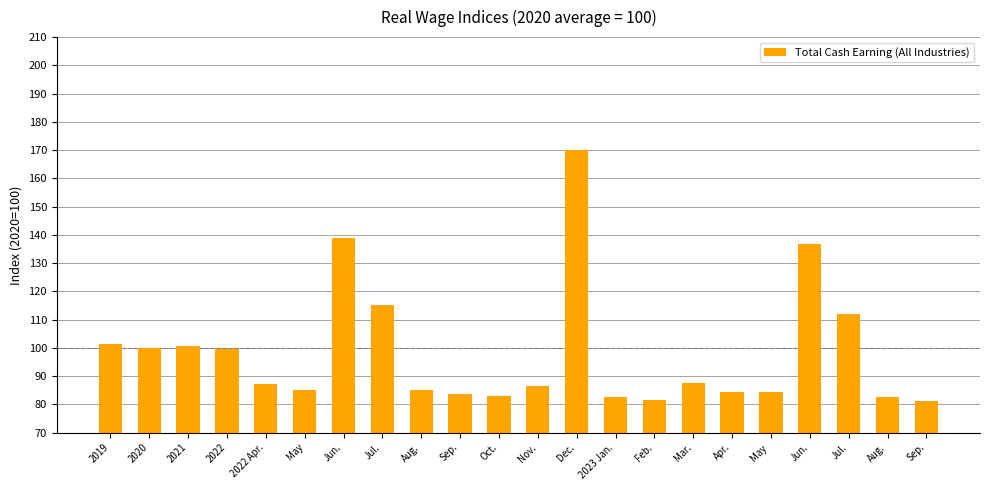

What is the ratio of the value at Aug. to the value at Aug.?

1.0